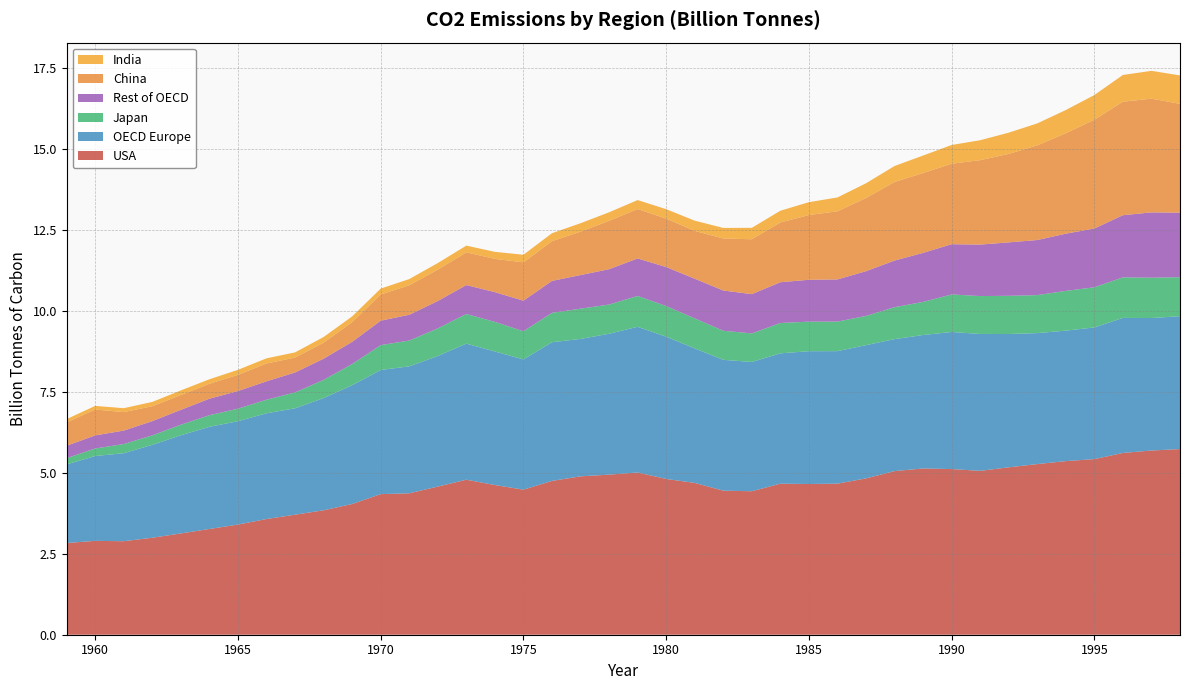

Reading right to left, what are all the values shown in this chart?

USA: 5.7	5.7	5.6	5.4	5.4	5.3	5.2	5.1	5.1	5.1	5.1	4.8	4.7	4.7	4.7	4.4	4.4	4.7	4.8	5.0	4.9	4.9	4.7	4.5	4.6	4.8	4.6	4.4	4.3	4.0	3.8	3.7	3.6	3.4	3.3	3.1	3.0	2.9	2.9	2.8
OECD Europe: 4.1	4.1	4.2	4.1	4.0	4.0	4.1	4.2	4.2	4.1	4.1	4.1	4.1	4.1	4.0	4.0	4.0	4.2	4.4	4.5	4.3	4.2	4.3	4.0	4.1	4.2	4.0	3.9	3.8	3.7	3.5	3.3	3.3	3.2	3.2	3.0	2.9	2.7	2.6	2.4
Japan: 1.2	1.2	1.3	1.2	1.2	1.2	1.2	1.2	1.2	1.0	1.0	0.9	0.9	0.9	0.9	0.9	0.9	0.9	0.9	1.0	0.9	0.9	0.9	0.9	0.9	0.9	0.9	0.8	0.8	0.7	0.6	0.5	0.4	0.4	0.4	0.3	0.3	0.3	0.2	0.2
Rest of OECD: 2.0	2.0	1.9	1.8	1.8	1.7	1.6	1.6	1.6	1.5	1.4	1.4	1.3	1.3	1.3	1.2	1.2	1.2	1.2	1.2	1.1	1.0	1.0	0.9	0.9	0.9	0.8	0.8	0.8	0.7	0.7	0.6	0.6	0.5	0.5	0.5	0.4	0.4	0.4	0.4
China: 3.4	3.5	3.5	3.4	3.1	2.9	2.7	2.6	2.5	2.5	2.4	2.3	2.1	2.0	1.8	1.7	1.6	1.5	1.5	1.5	1.5	1.3	1.2	1.2	1.0	1.0	1.0	0.9	0.8	0.6	0.5	0.5	0.5	0.5	0.5	0.5	0.5	0.6	0.8	0.7
India: 0.9	0.9	0.8	0.8	0.7	0.7	0.7	0.6	0.6	0.5	0.5	0.5	0.4	0.4	0.4	0.4	0.3	0.3	0.3	0.3	0.3	0.3	0.2	0.2	0.2	0.2	0.2	0.2	0.2	0.2	0.2	0.2	0.2	0.2	0.1	0.1	0.1	0.1	0.1	0.1